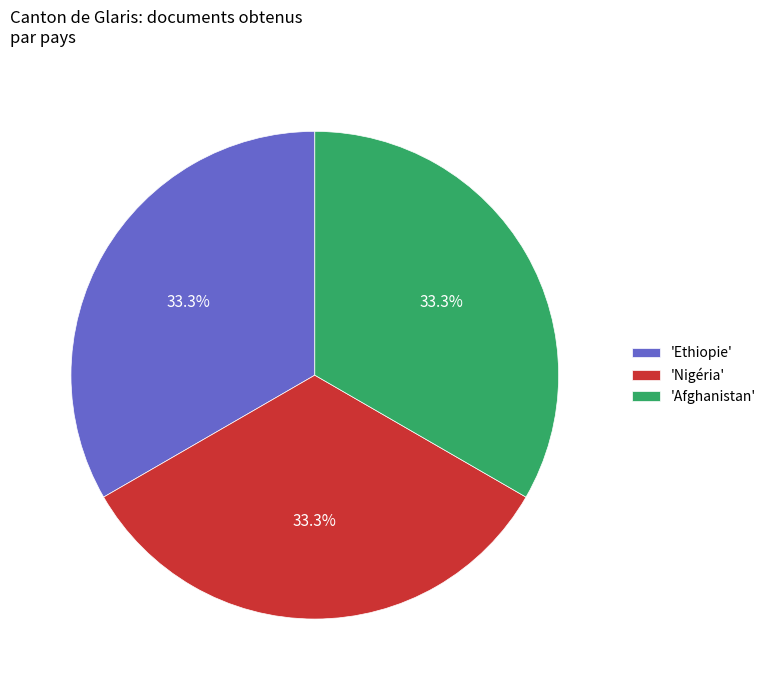

Approximately how many times larger is the value at 'Afghanistan' compared to 'Ethiopie'?

1.0